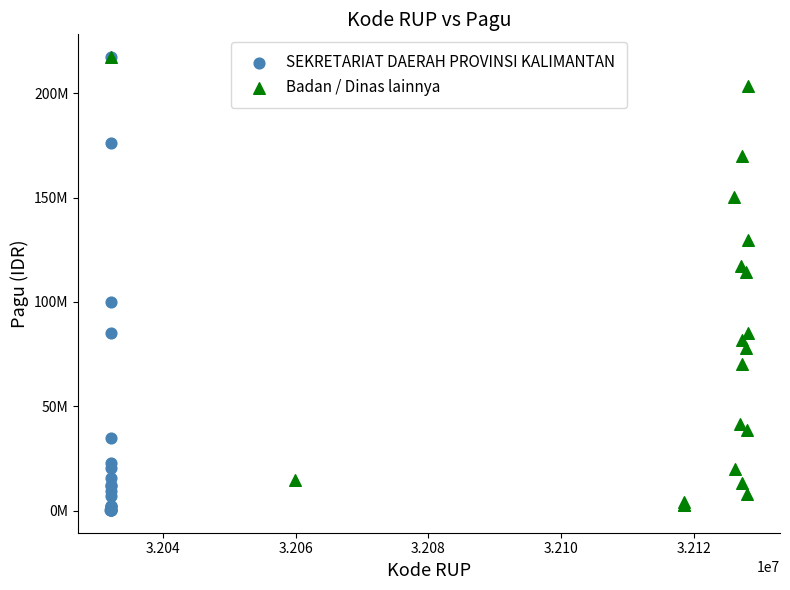

What are all the series names shown in the legend?

SEKRETARIAT DAERAH PROVINSI KALIMANTAN, Badan / Dinas lainnya